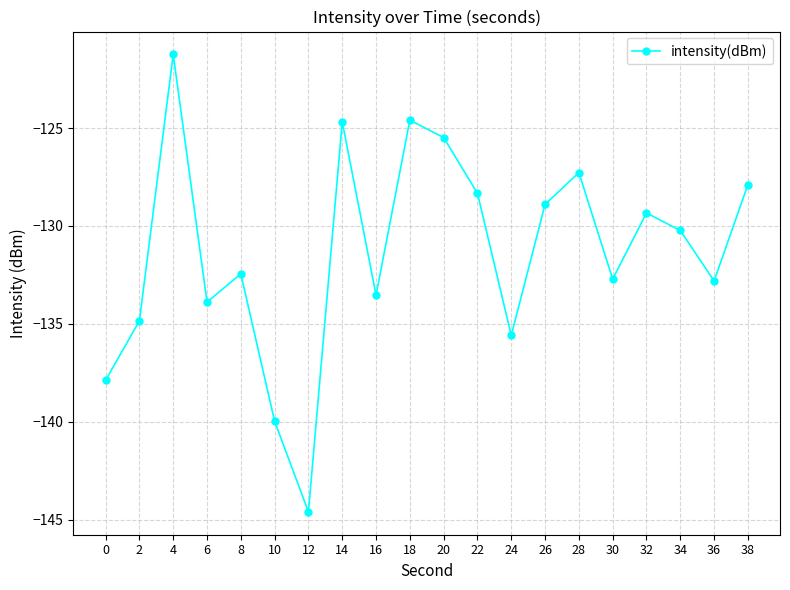

Read the value at 38.

-127.9